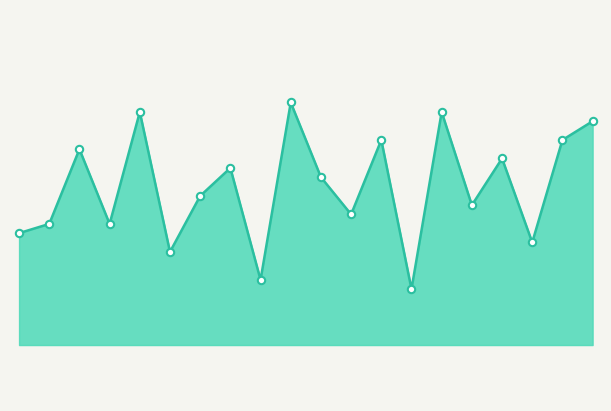

How many lines are shown in the chart?

1